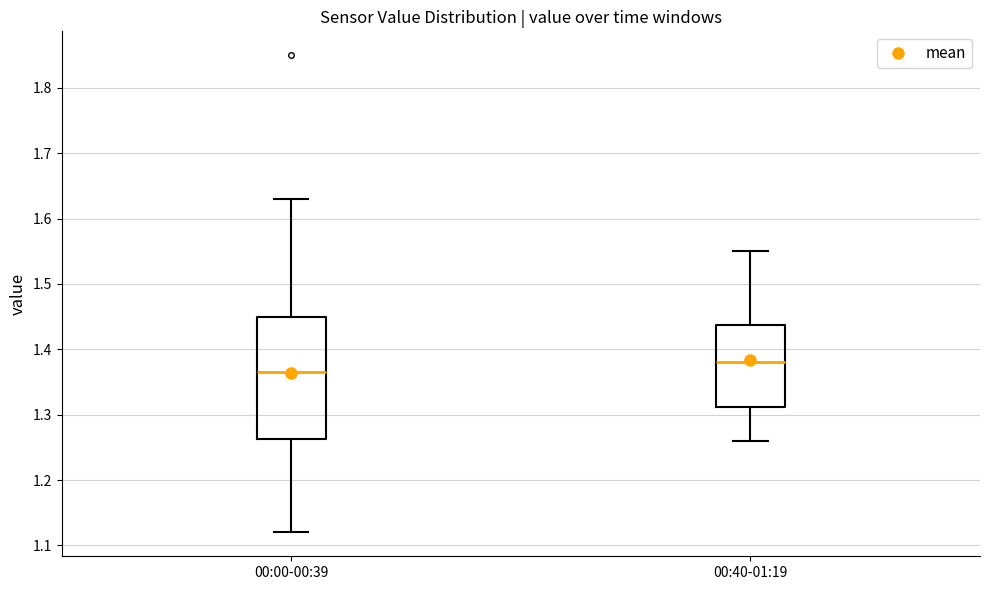

Which box's median line is the highest?

00:40-01:19